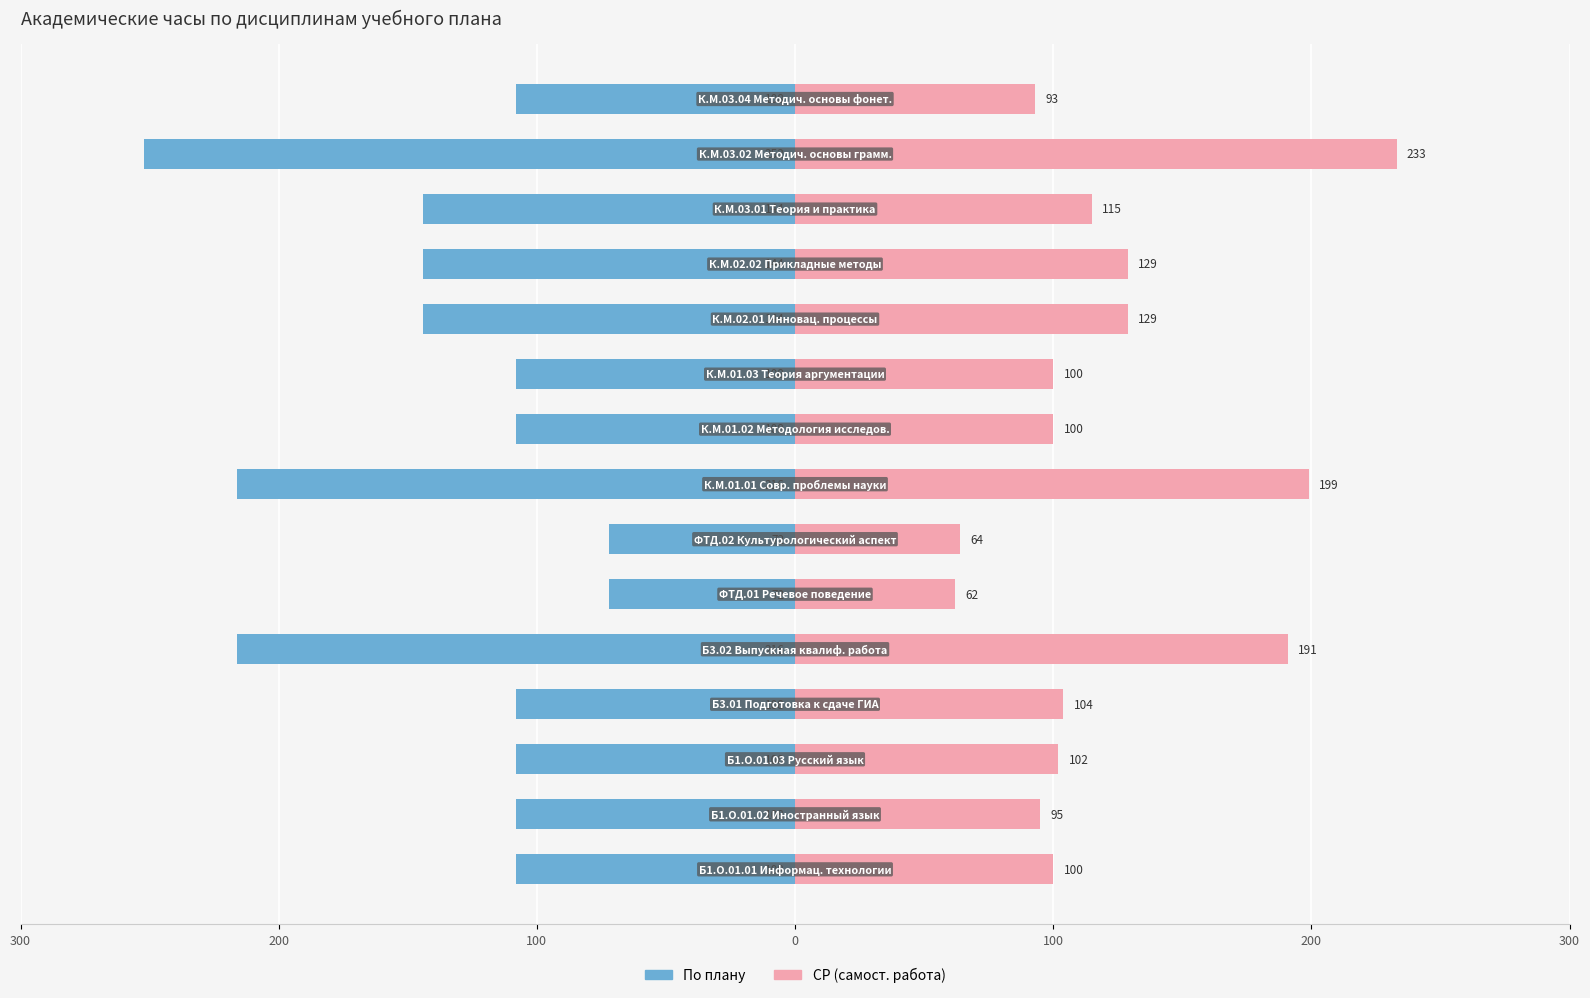

How many data points does each series have?

15